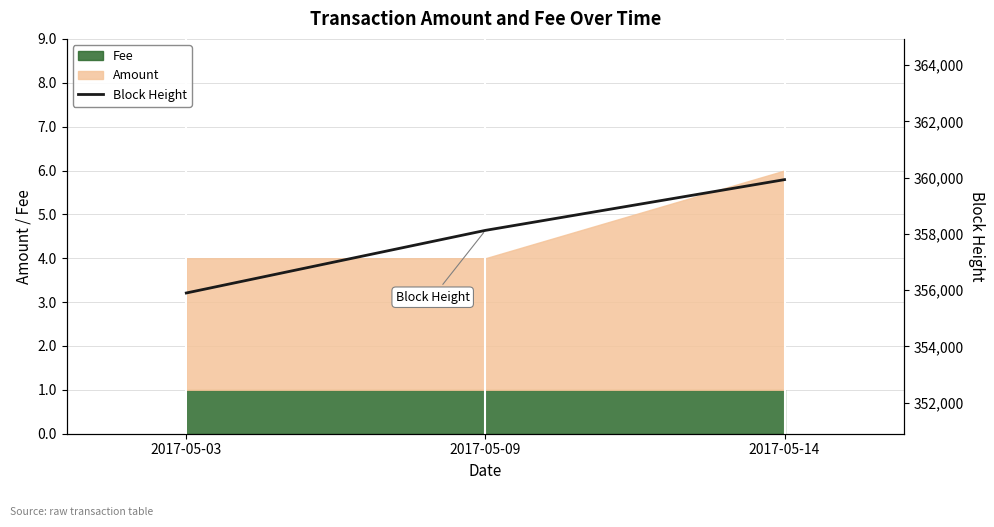

At which category does the chart reach its peak across all series?

2017-05-14